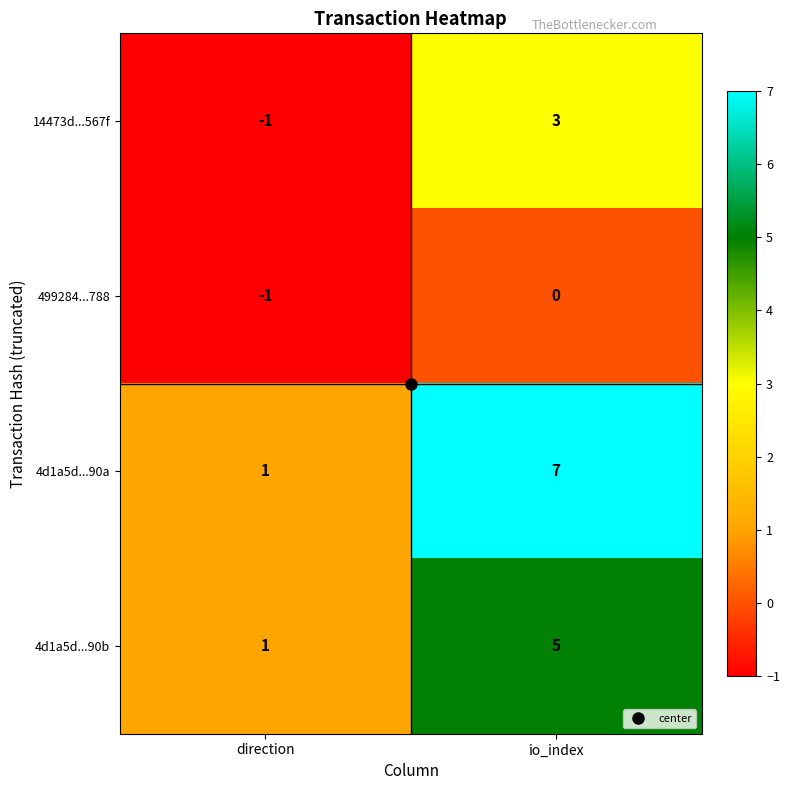

List the series in order of their overall mean, lowest first.

499284...788, 14473d...567f, 4d1a5d...90b, 4d1a5d...90a